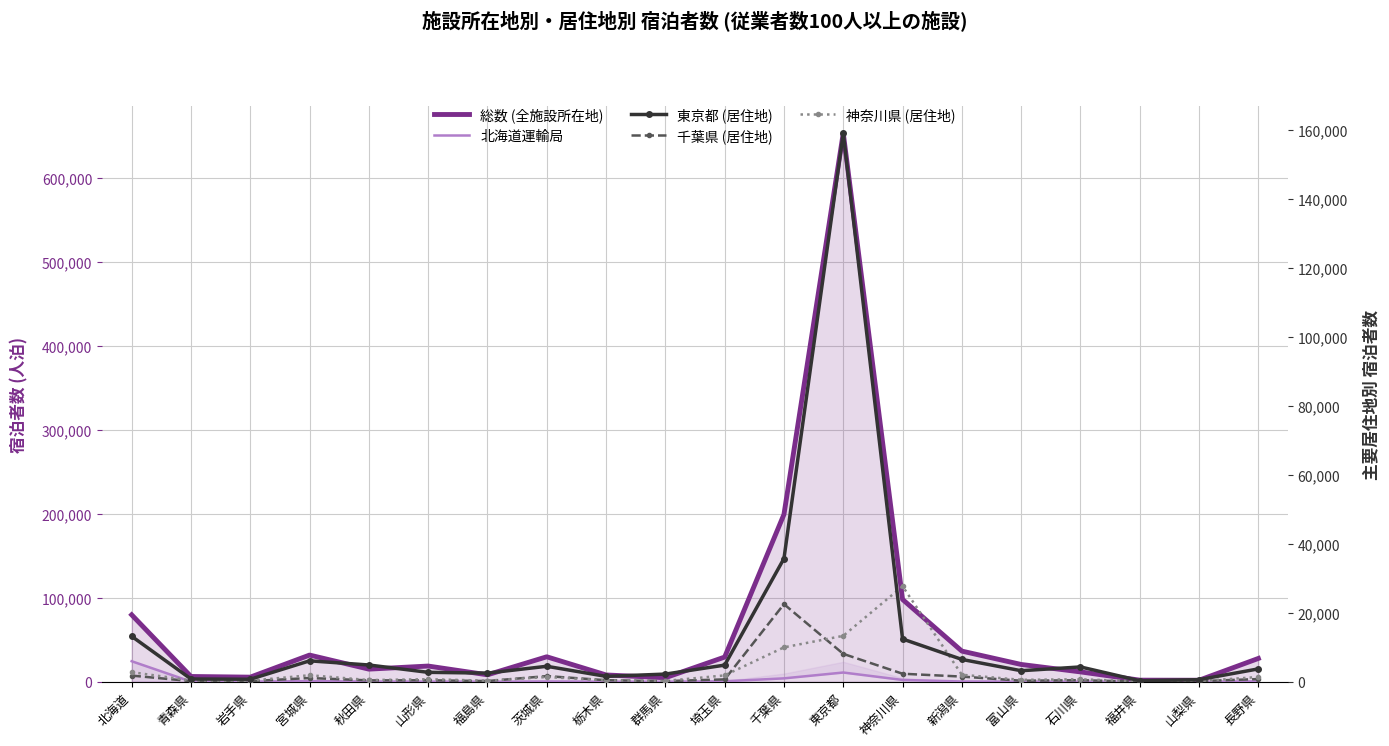

The value of 東京都 (居住地) at 岩手県 is 1030. True or false?

False